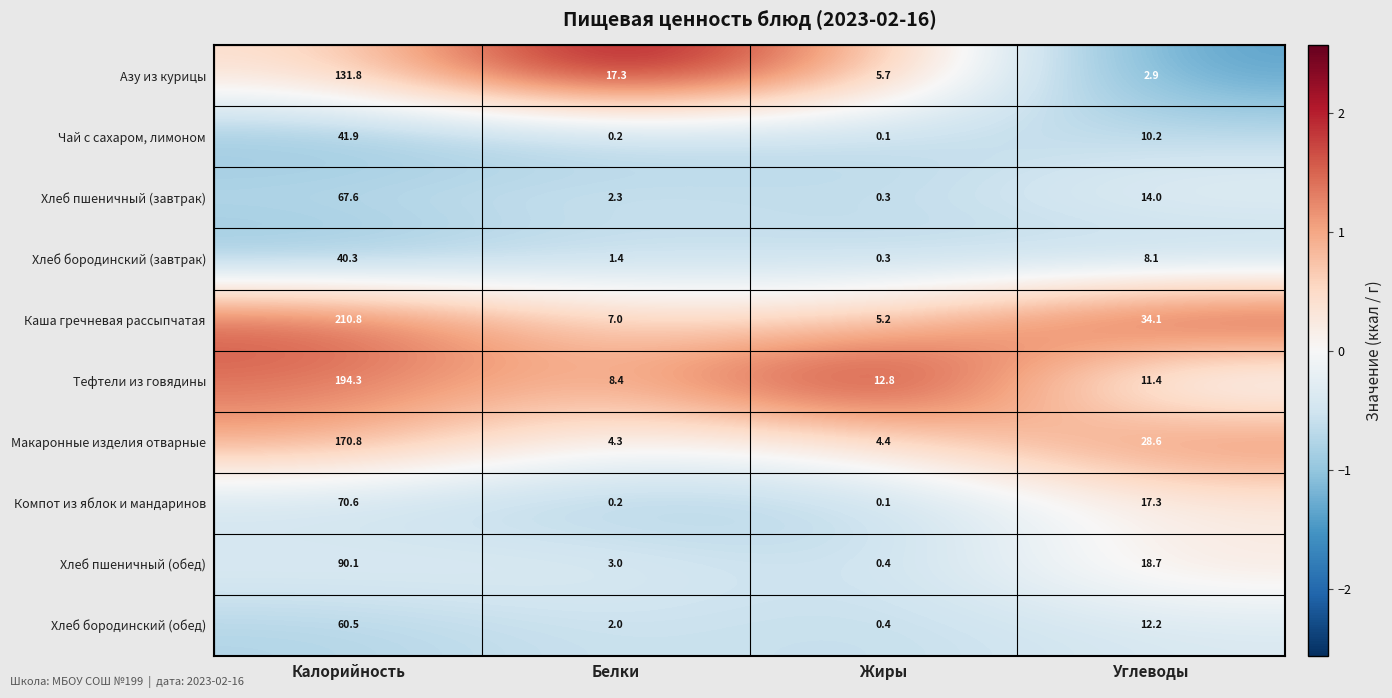

Where is Макаронные изделия отварные nearest to the value 87?

Углеводы